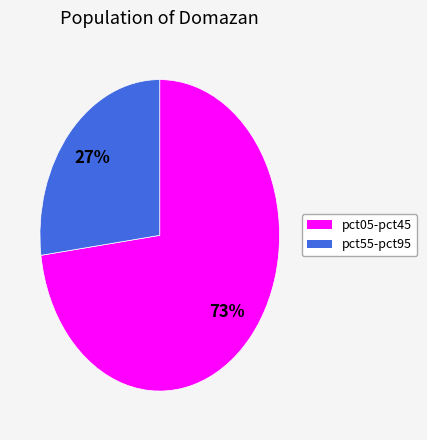

Is there any slice that represents more than half of the pie?

Yes